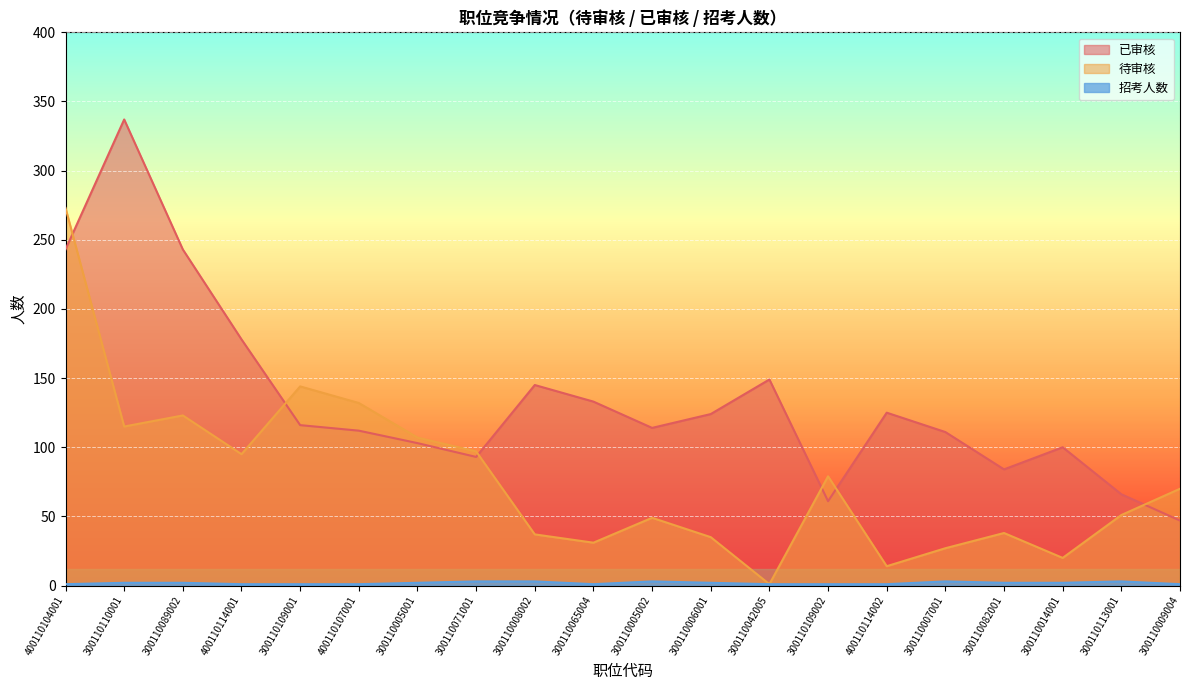

Between 300110007001 and 300110008002, which is larger?

300110008002